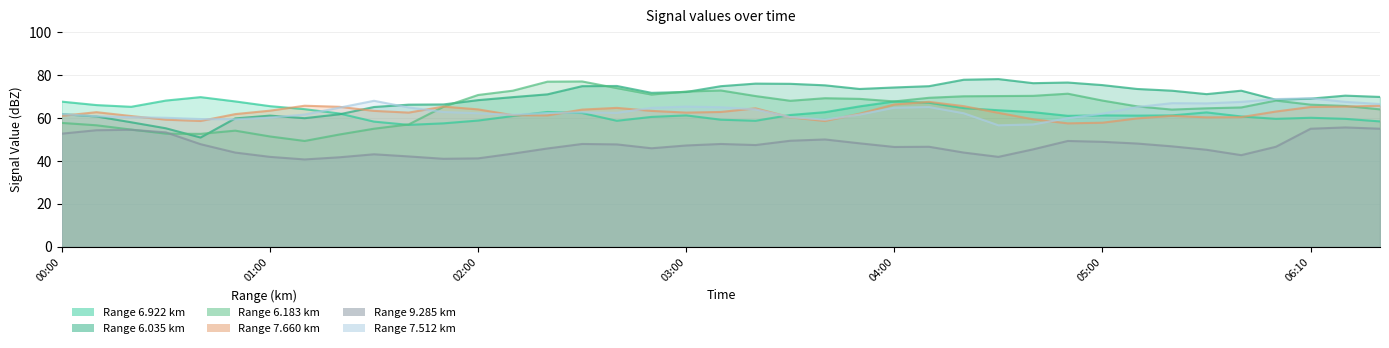

What is the label of the 14th point from the left?

2008/09/23 02:10